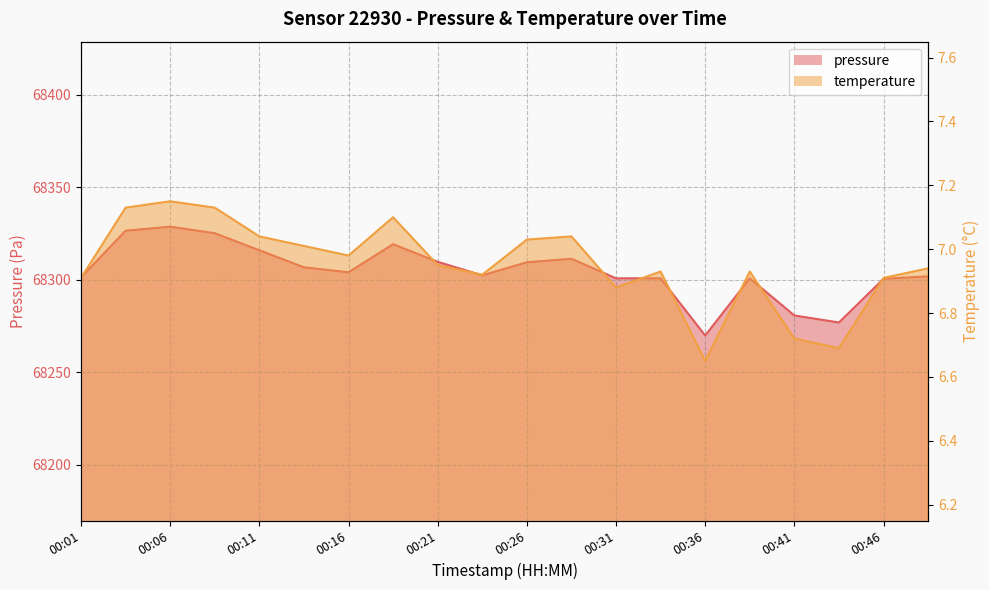

What is the total value across all series at 00:29?

68318.4